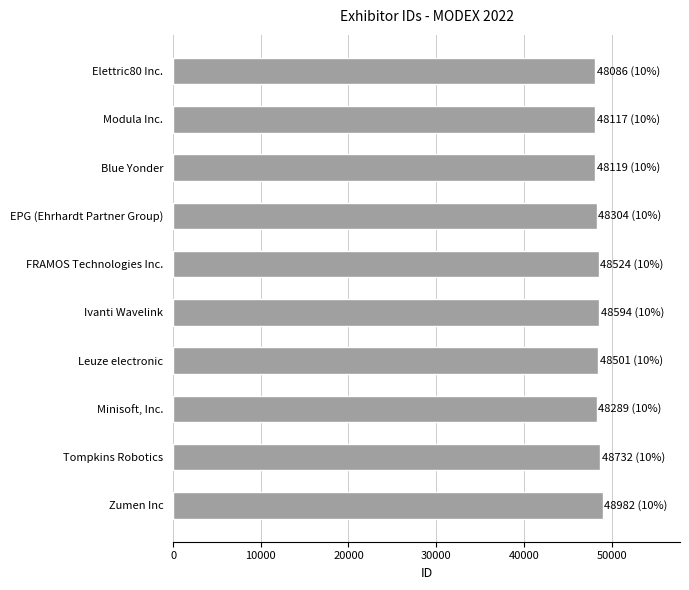

What is the label of the 3rd bar from the bottom?

Minisoft, Inc.